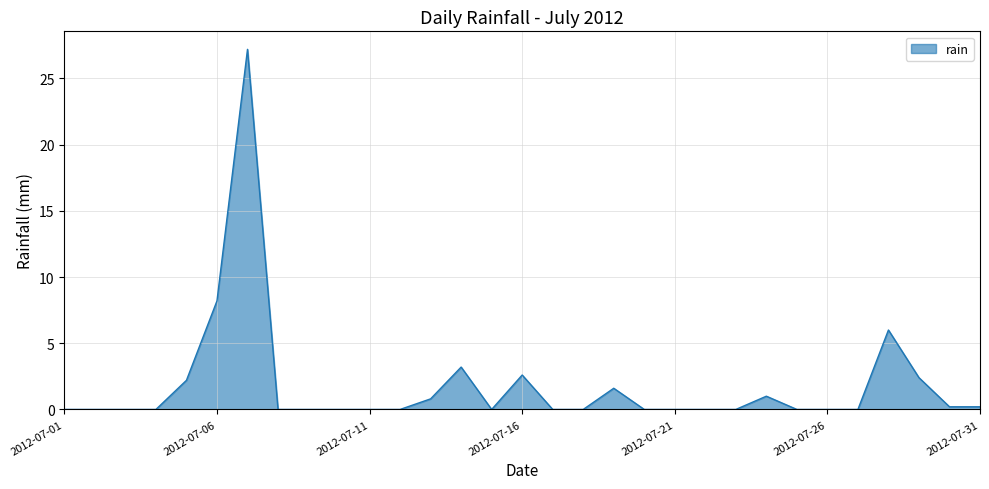

What is the difference between the maximum and minimum values?

27.2